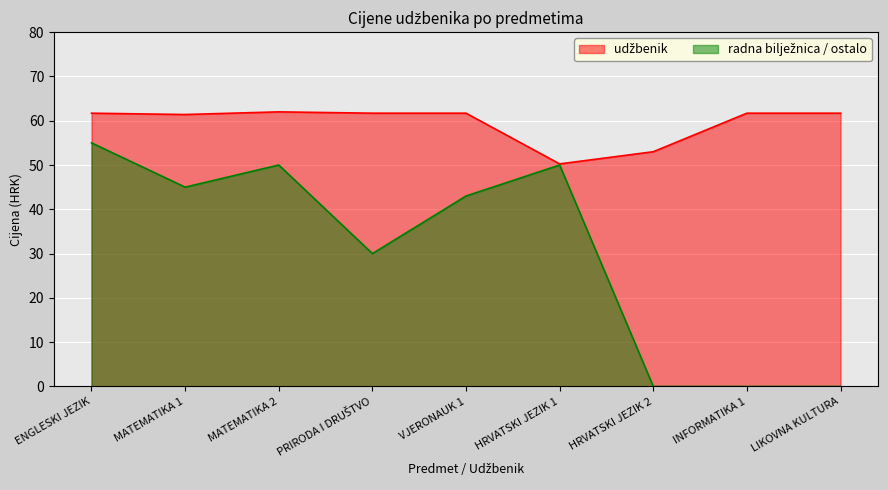

True or false: radna bilježnica / ostalo and udžbenik intersect in this chart.

False